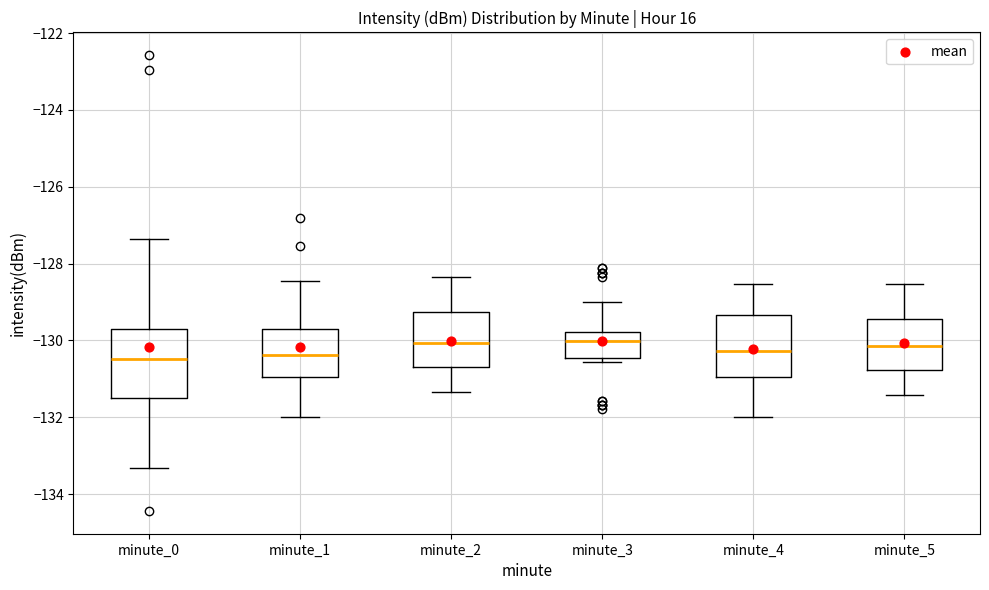

Reading left to right, read every box against the y-axis: the position of its median line, the range the box covers, and the ends of its whiskers. The values are not printed on the chart, so give them approximately, as read against the axis.

minute_0: median -130.4, box -131.6 to -129.6, whiskers -133.4 to -127.4
minute_1: median -130.4, box -131.0 to -129.8, whiskers -132.0 to -128.4
minute_2: median -130.0, box -130.6 to -129.2, whiskers -131.4 to -128.4
minute_3: median -130.0, box -130.4 to -129.8, whiskers -130.6 to -129.0
minute_4: median -130.2, box -131.0 to -129.4, whiskers -132.0 to -128.6
minute_5: median -130.2, box -130.8 to -129.4, whiskers -131.4 to -128.6